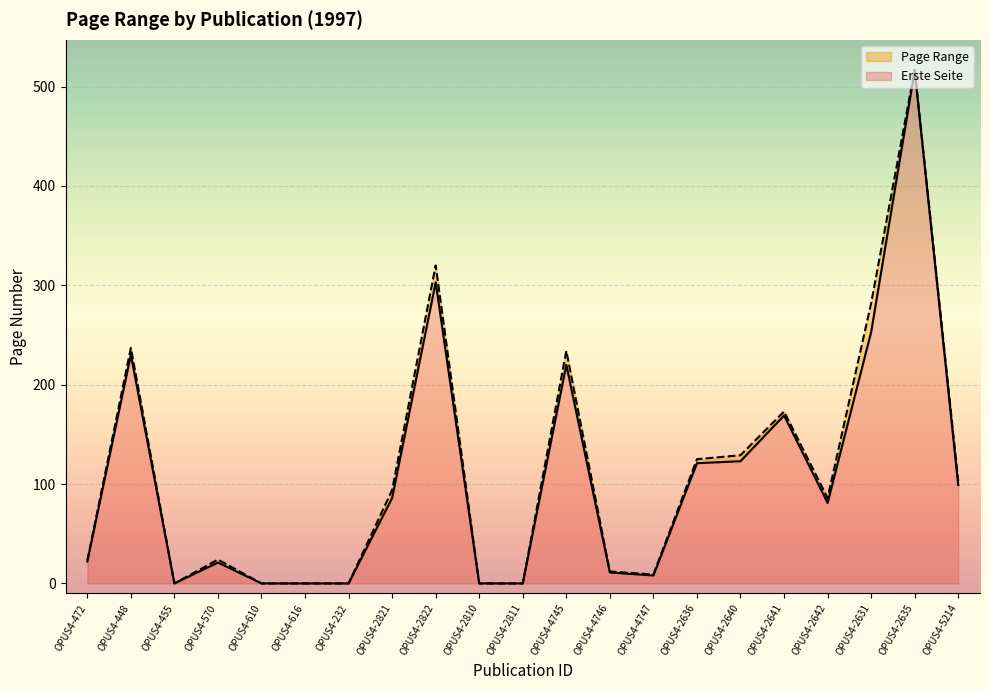

At which category does Erste Seite reach its first local valley?

OPUS4-455